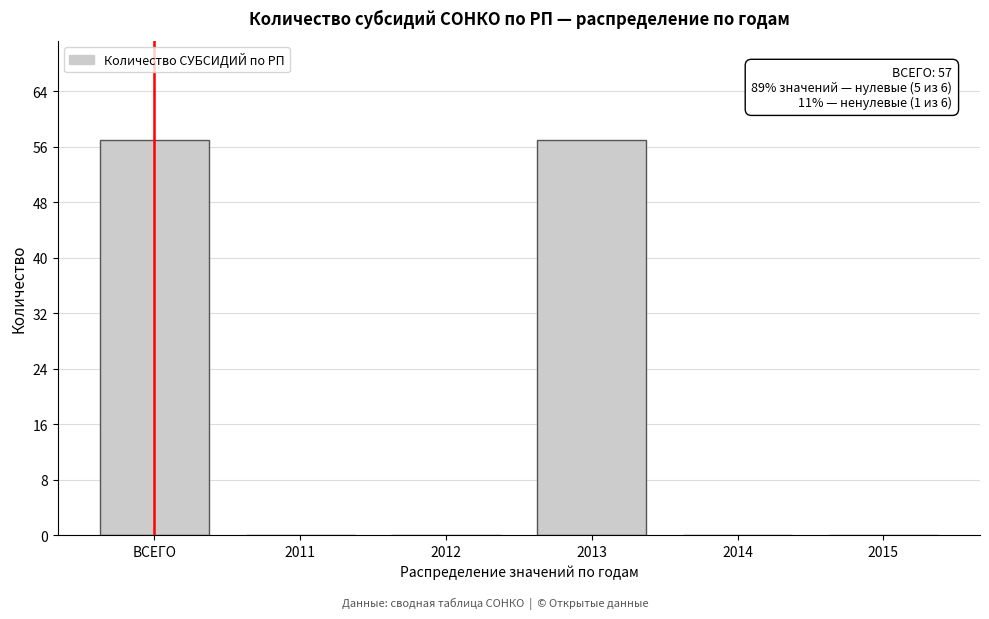

Reading left to right, transcribe all the data shown in this chart.

ВСЕГО=57	2011=0	2012=0	2013=57	2014=0	2015=0